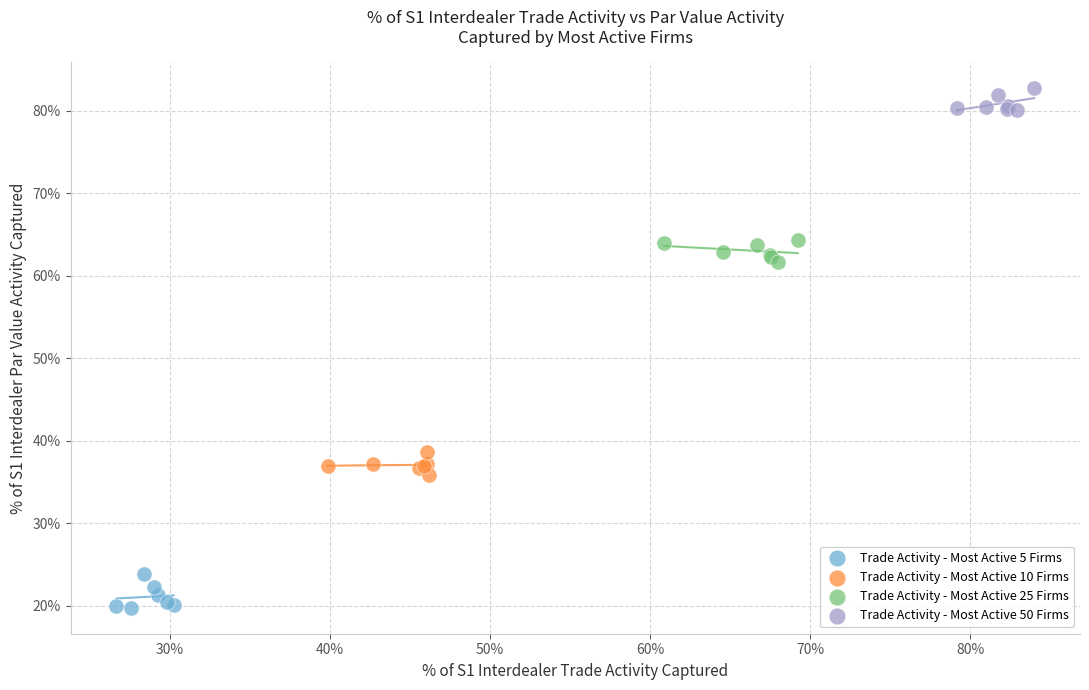

Which series reaches the maximum Y coordinate?

Trade Activity - Most Active 50 Firms